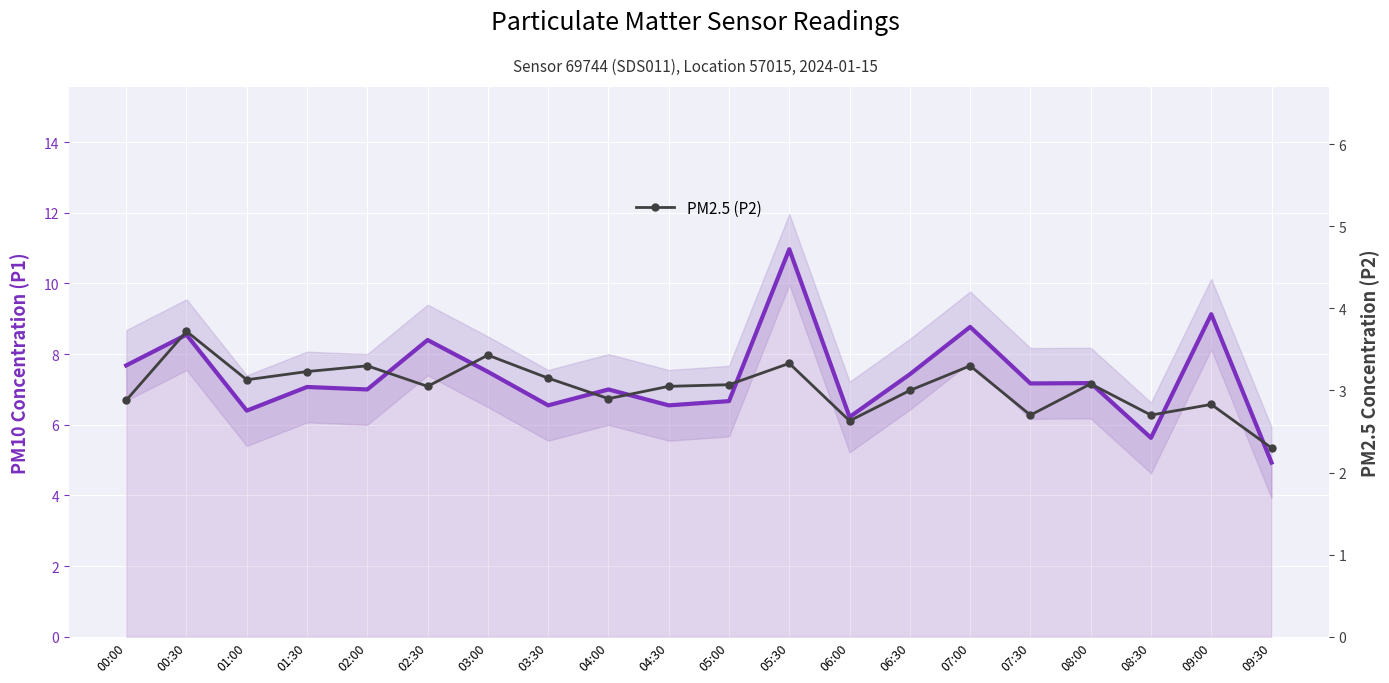

Which series has the largest range (max minus min)?

PM10 (P1)